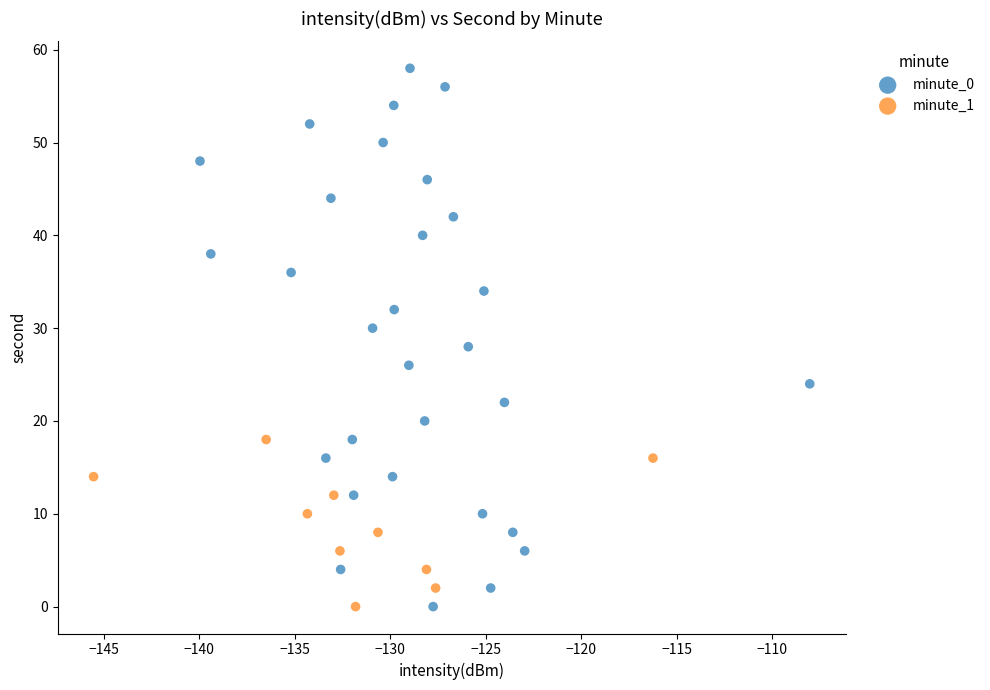

Which series contains the highest Y value?

minute_0